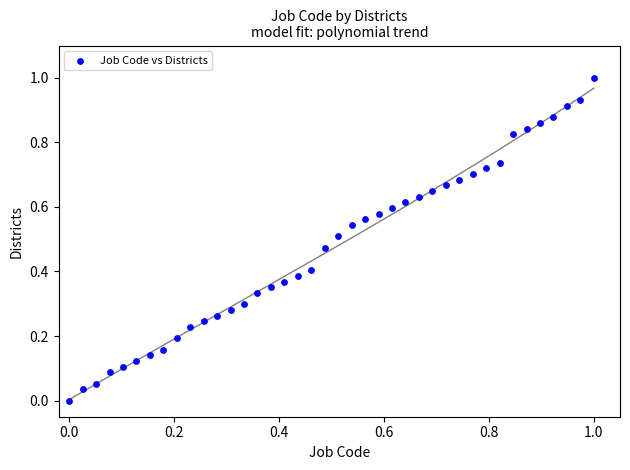

What is the range of X values (max minus min)?

1.0